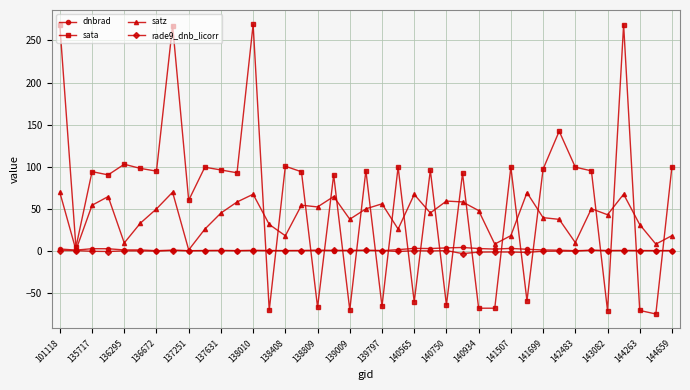

After their last crossing, which series has the higher values: sata or rade9_dnb_licorr?

sata